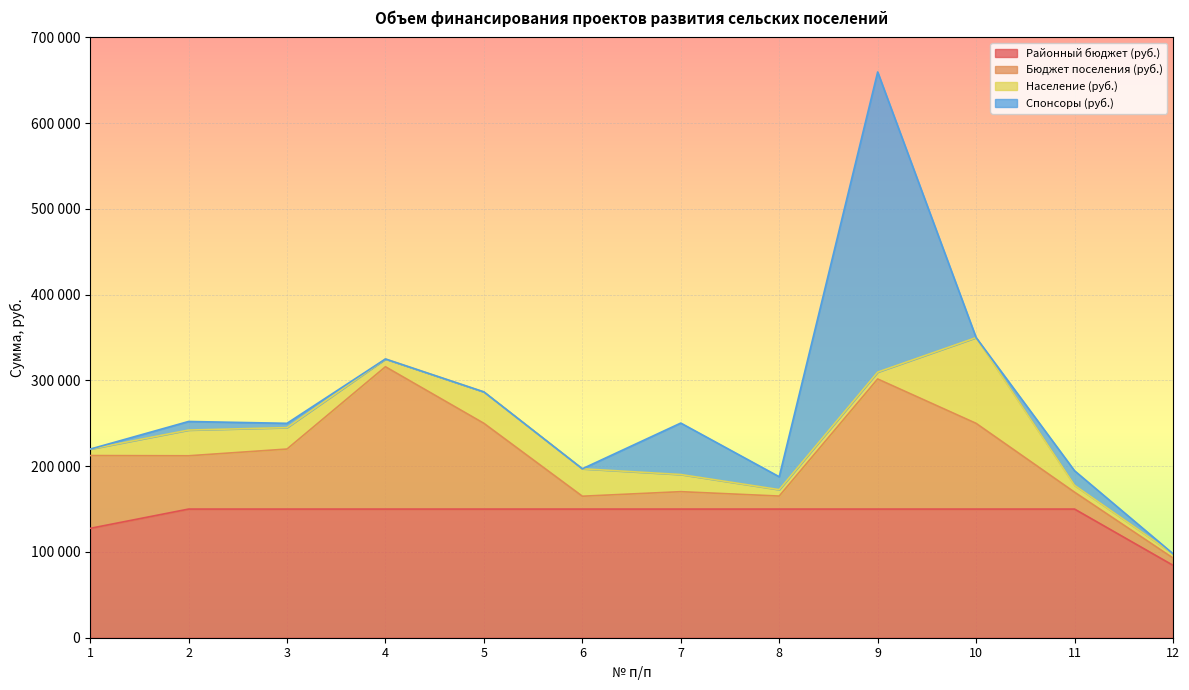

How many values in the Спонсоры (руб.) series are below 5000?

6